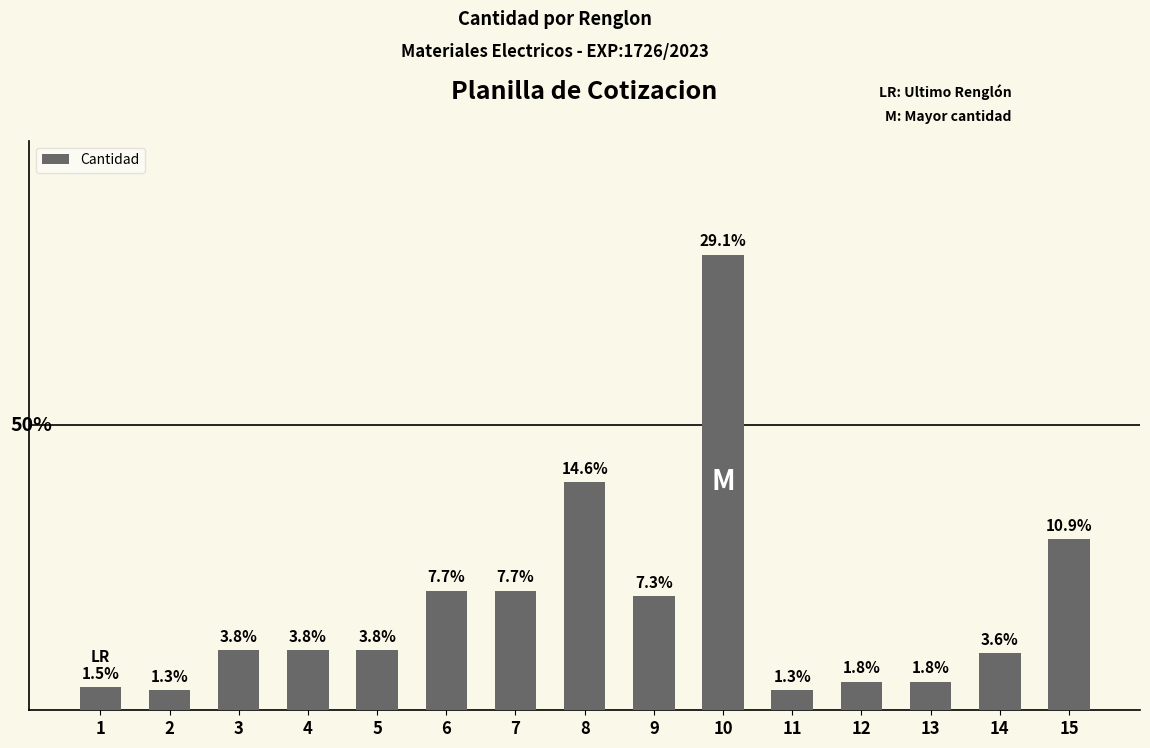

The chart shows a value of 20 at 14. True or false?

True